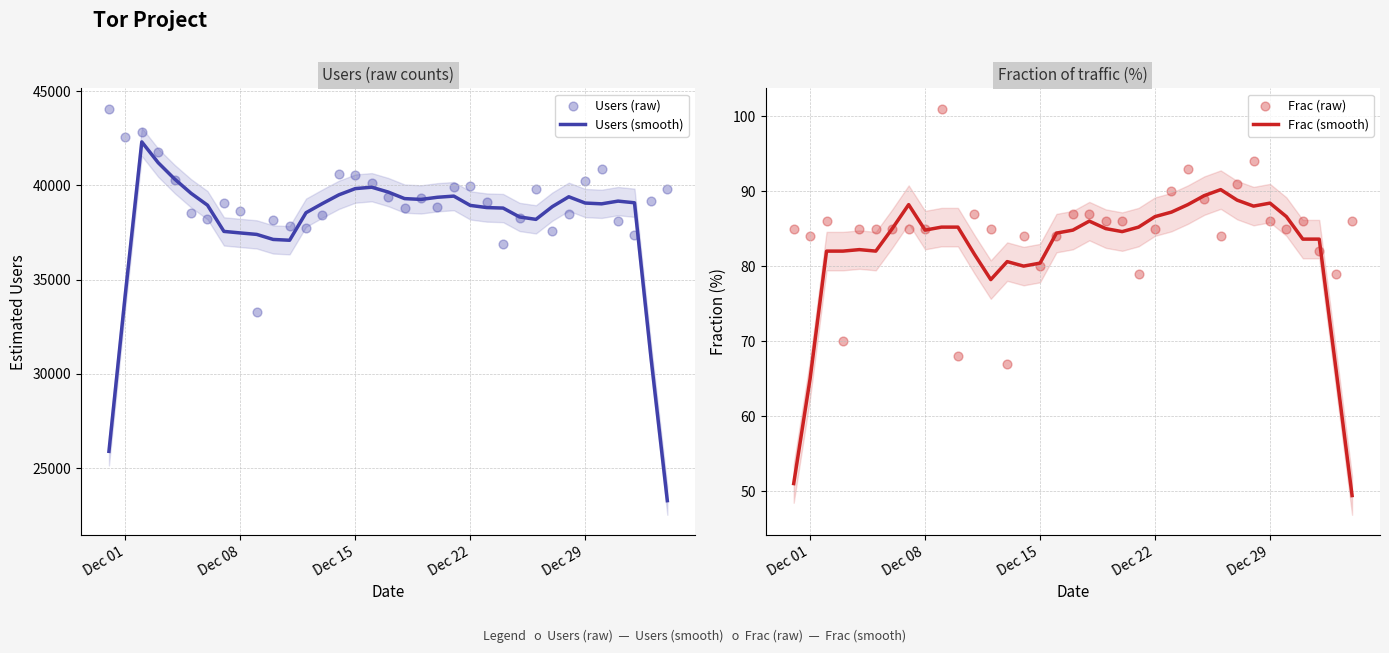

What is the minimum value for Frac (smooth)?

49.4